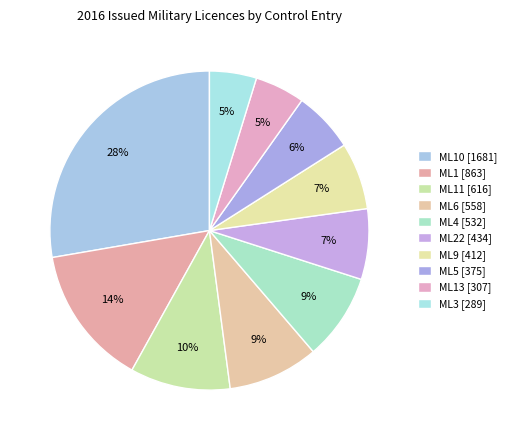

What is the smallest slice in the pie chart?

ML3